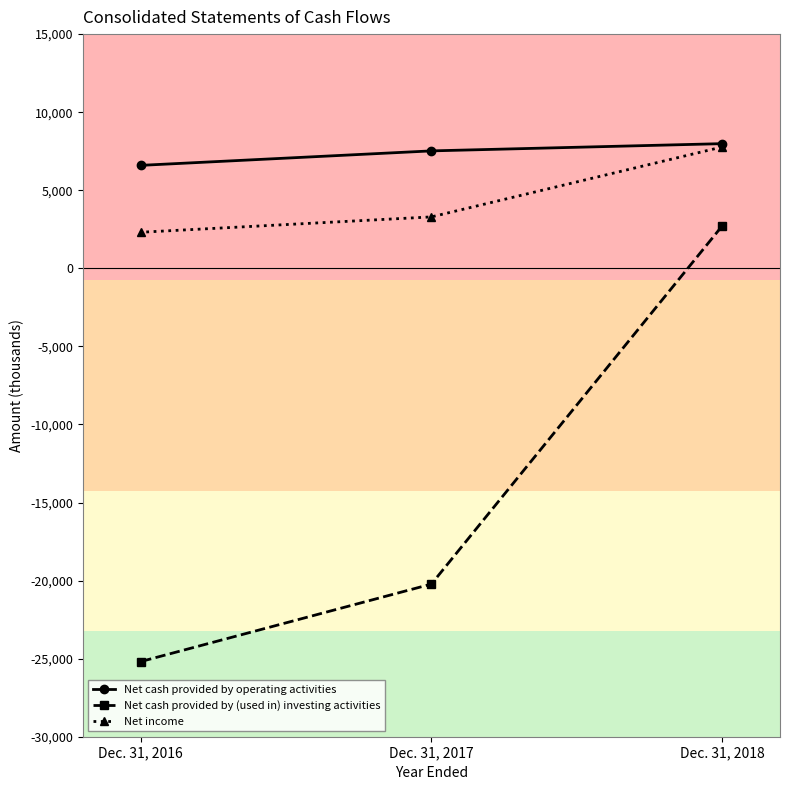

What value does the Net income series have at Dec. 31, 2017, to the nearest 100?

3300